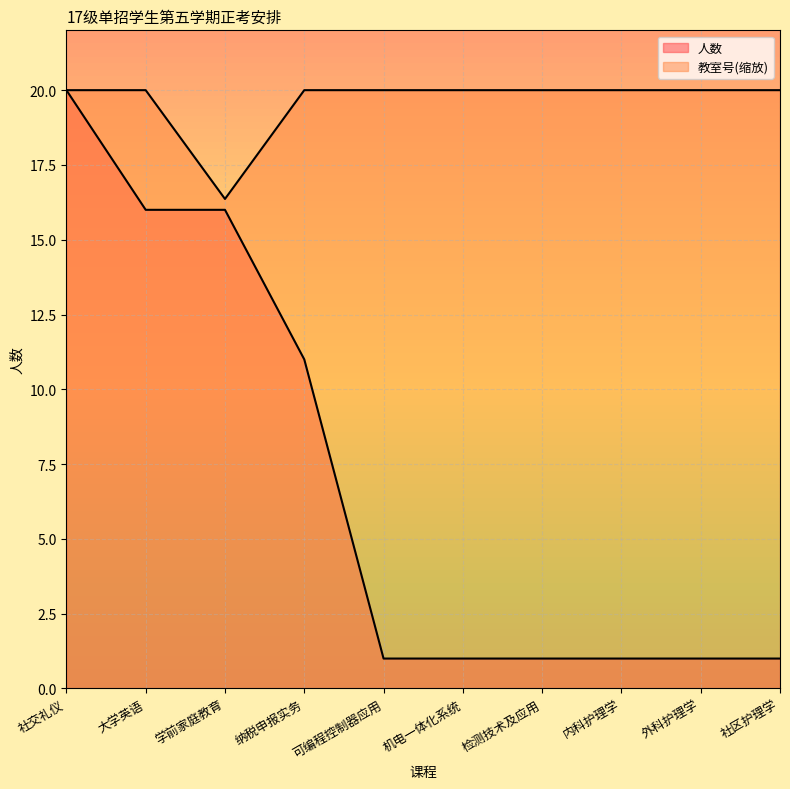

Reading left to right, extract all data points from this chart.

人数: 20.0	16.0	16.0	11.0	1.0	1.0	1.0	1.0	1.0	1.0
教室号: 20.0	20.0	16.4	20.0	20.0	20.0	20.0	20.0	20.0	20.0